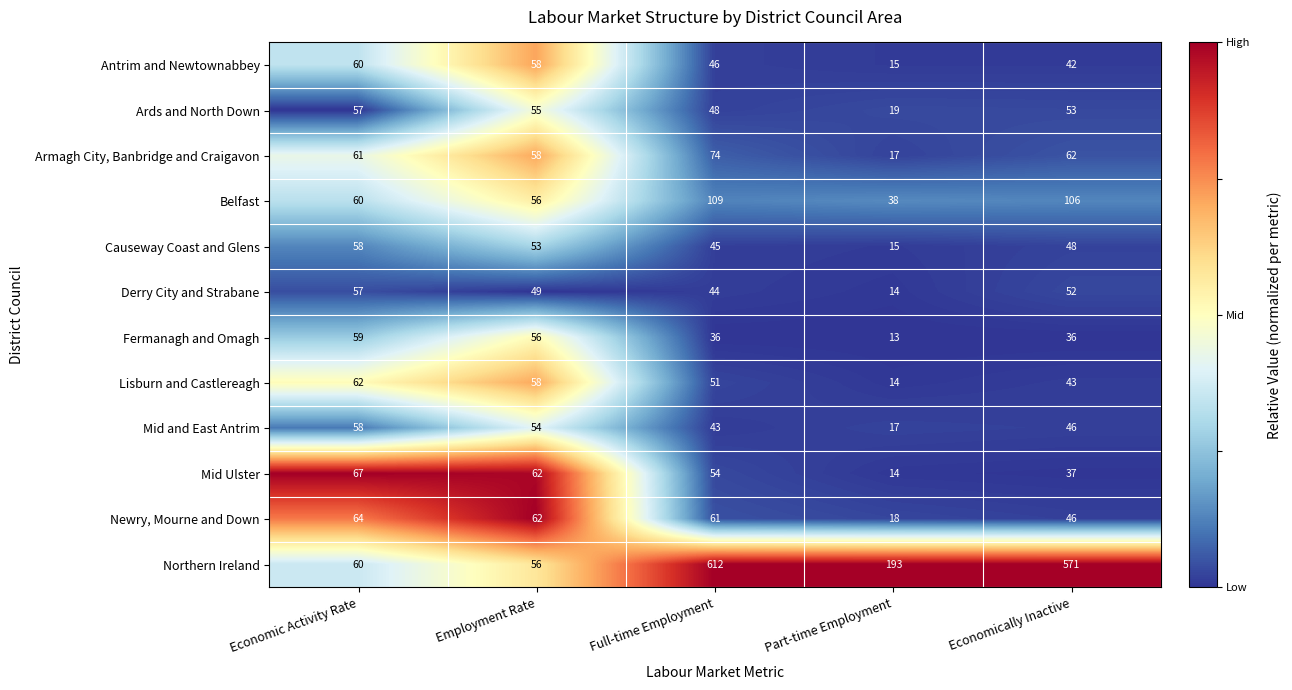

List the labels in order of Lisburn and Castlereagh value, smallest first.

Part-time Employment, Economically Inactive, Full-time Employment, Employment Rate, Economic Activity Rate